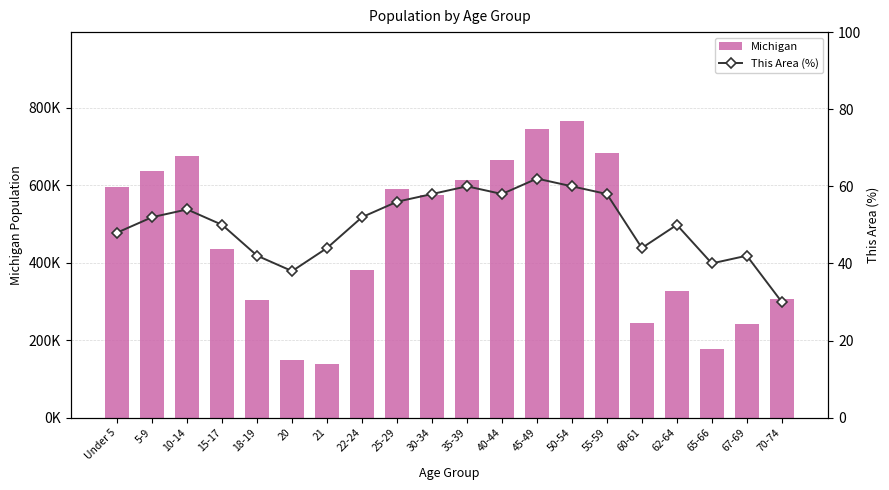

At which label does This Area (%) reach its peak?

45-49